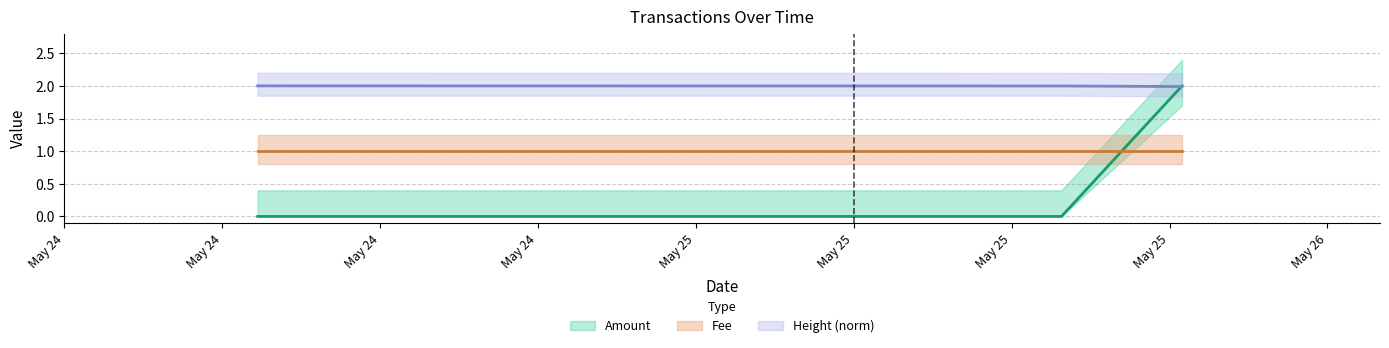

Which series has the widest spread of values?

Amount